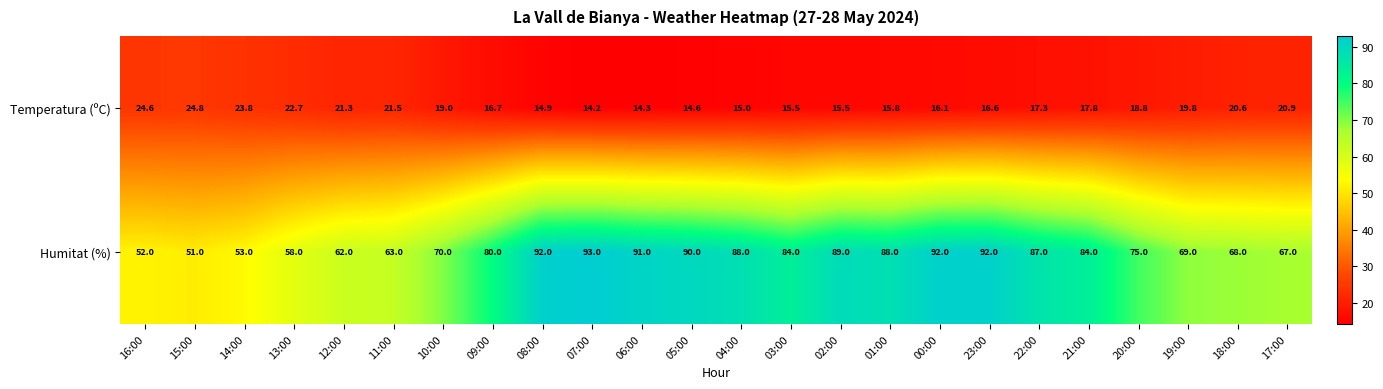

How many categories are shown in the chart?

24